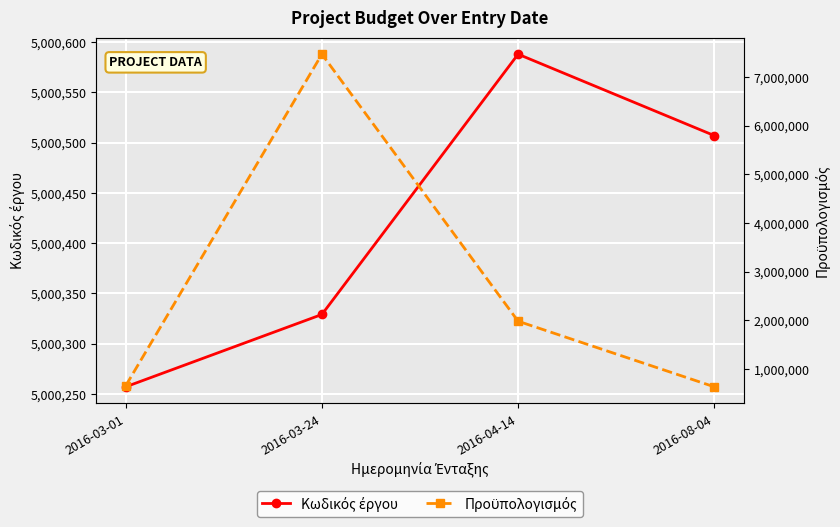

What is the average value of the Κωδικός έργου series?

5000420.2